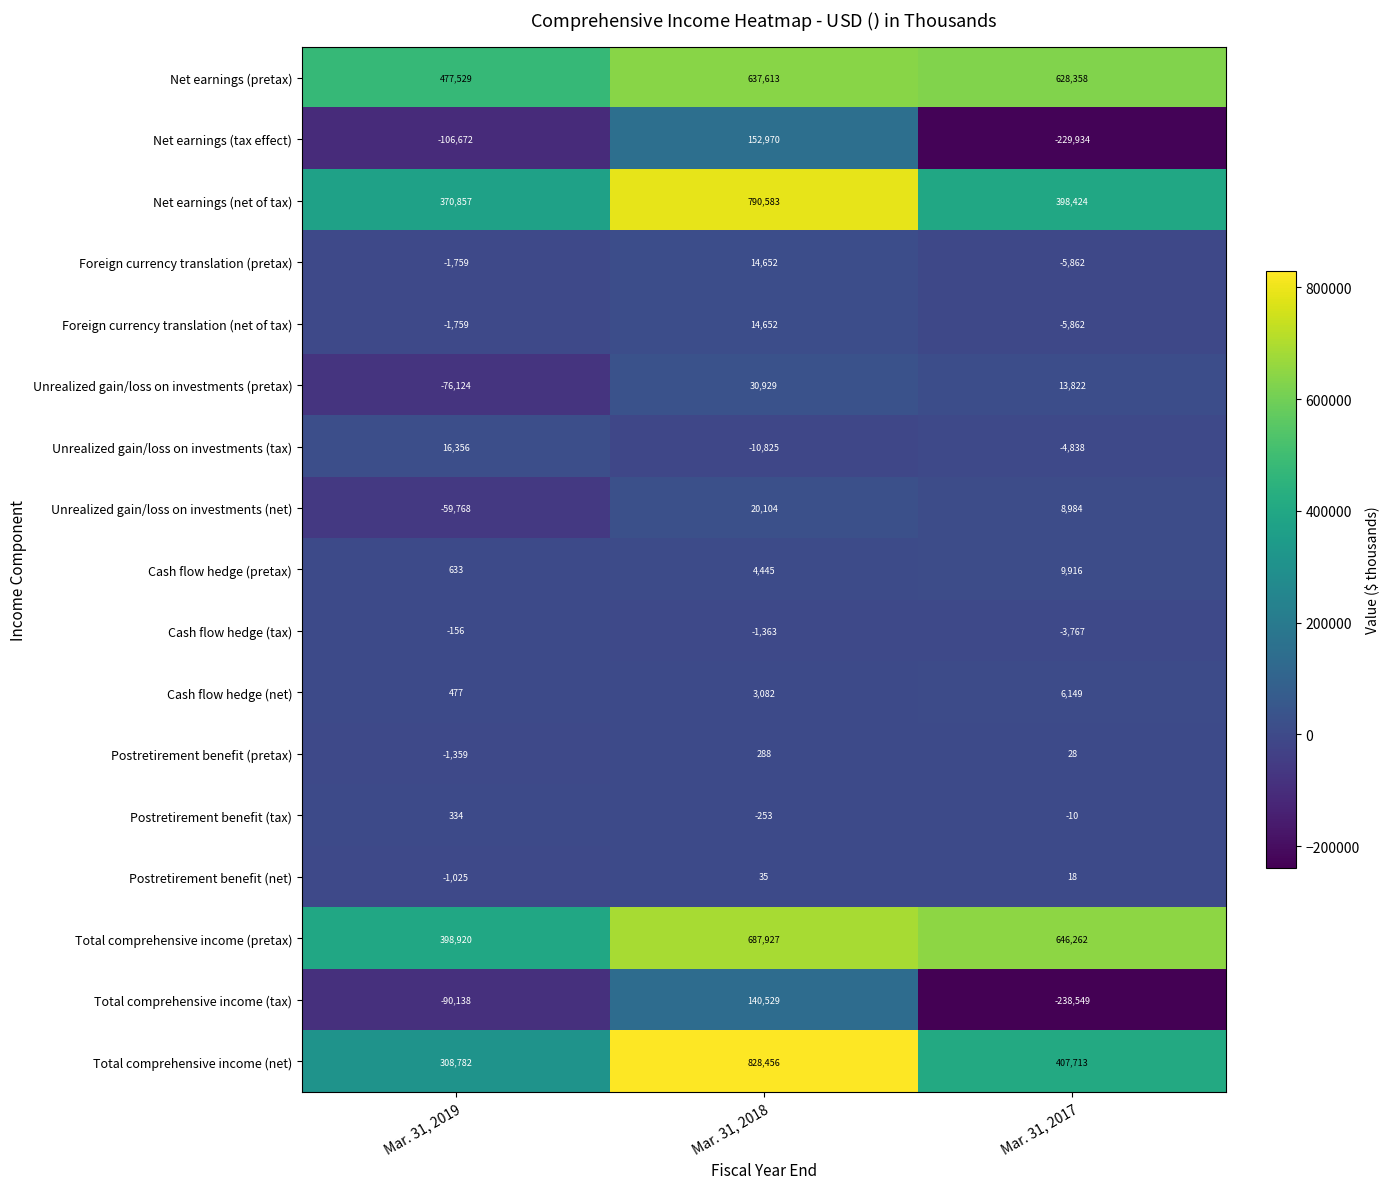

Rank the categories by Postretirement benefit (net) value from highest to lowest.

Mar. 31, 2018, Mar. 31, 2017, Mar. 31, 2019